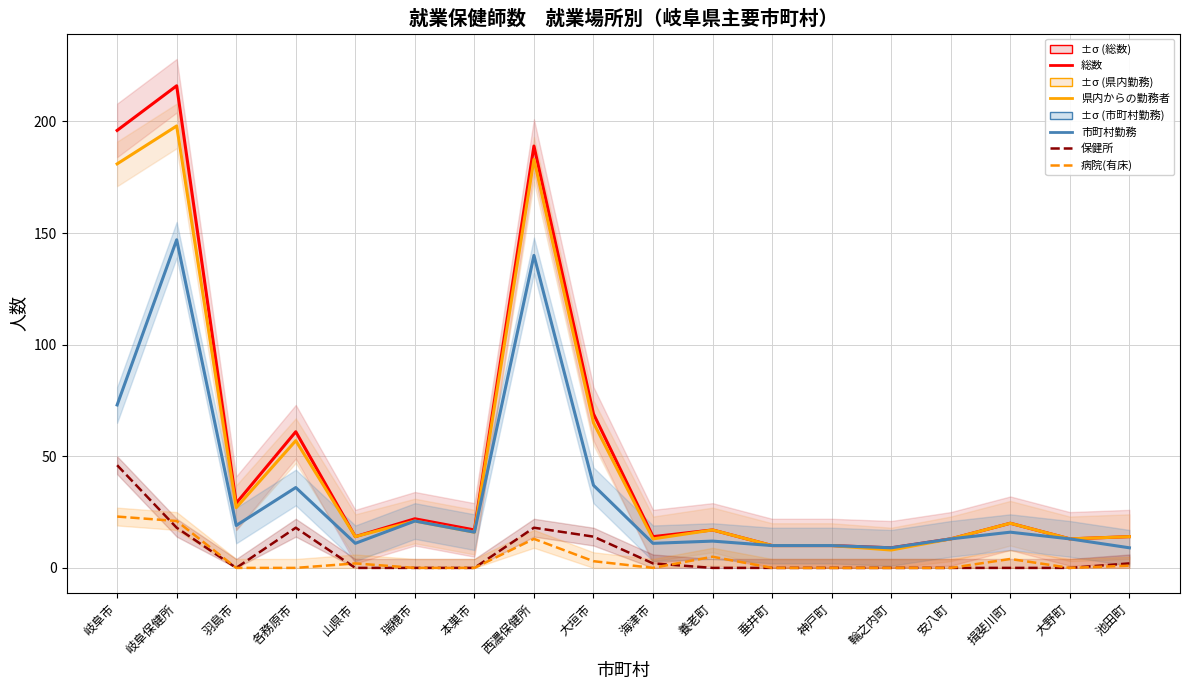

True or false: 病院(有床) and 市町村勤務 intersect in this chart.

False